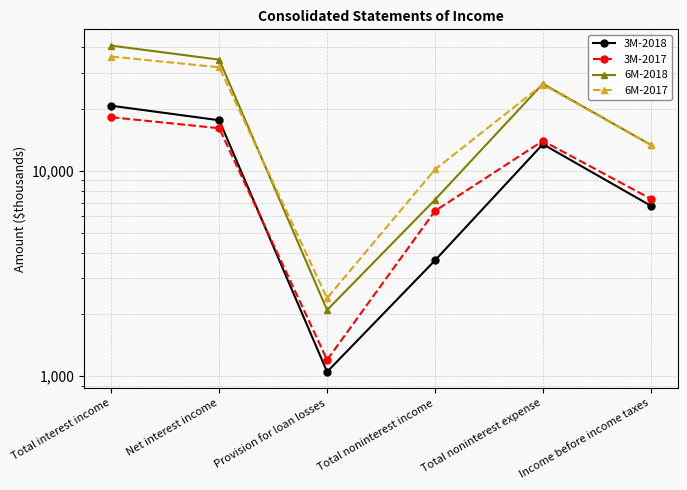

How many values in the 3M-2018 series exceed 13496?

2